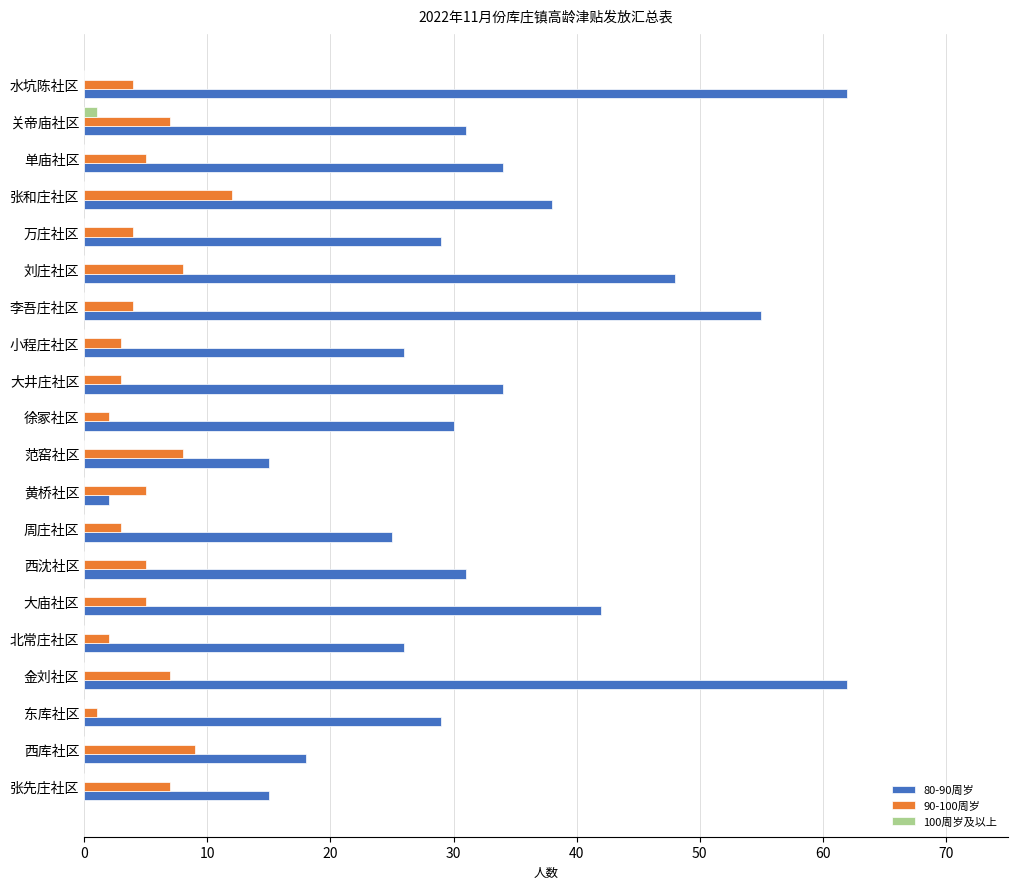

At which label does 90-100周岁 reach its peak?

张和庄社区